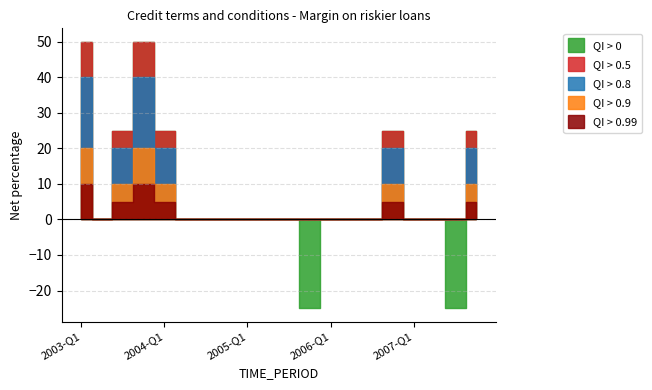

Is it true that lower_mid equals -10 at 2005-Q2?

False